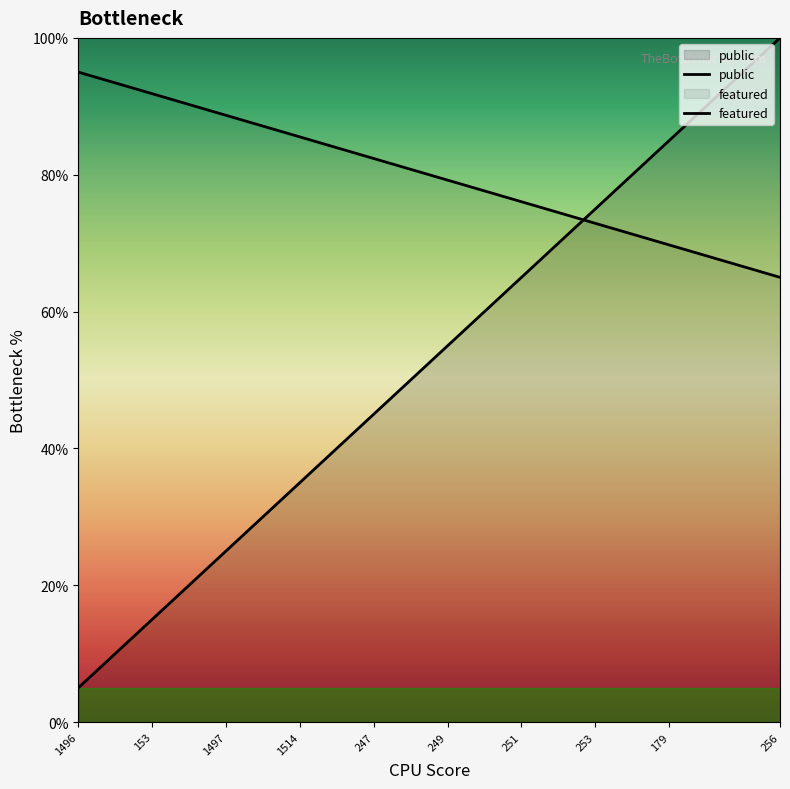

Where is public nearest to the value 52?

256